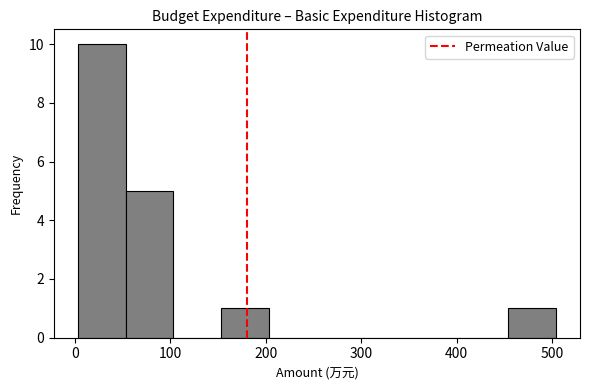

Reading left to right, list every bar in this chart as the range it spans on the x-axis followed by its height. Neither the bar edges nor the heights are printed on the chart, so give them approximately, as read against the axes.

0 to 50: 10
50 to 100: 5
100 to 150: 0
150 to 200: 1
200 to 250: 0
250 to 300: 0
300 to 350: 0
350 to 400: 0
400 to 450: 0
450 to 500: 1